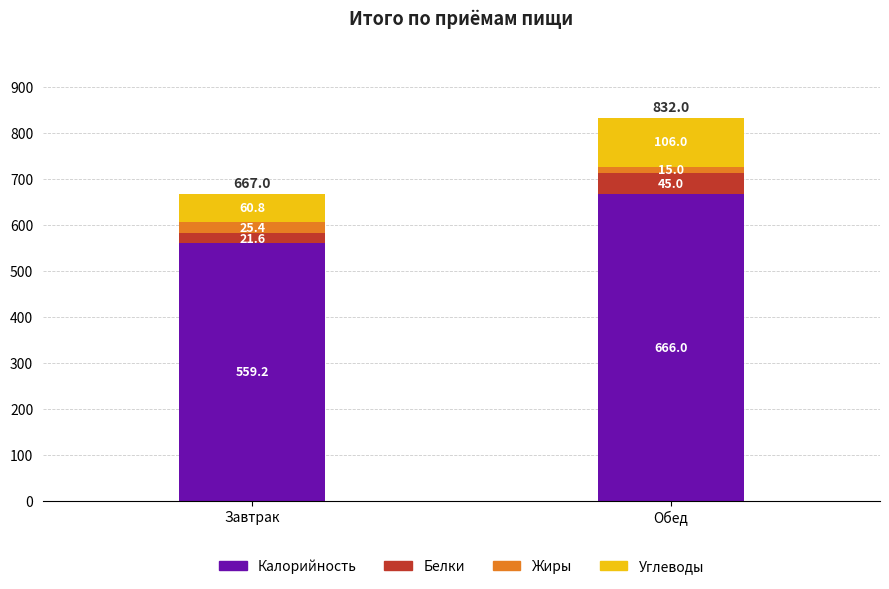

Which category has the lowest value in the Калорийность series?

Завтрак